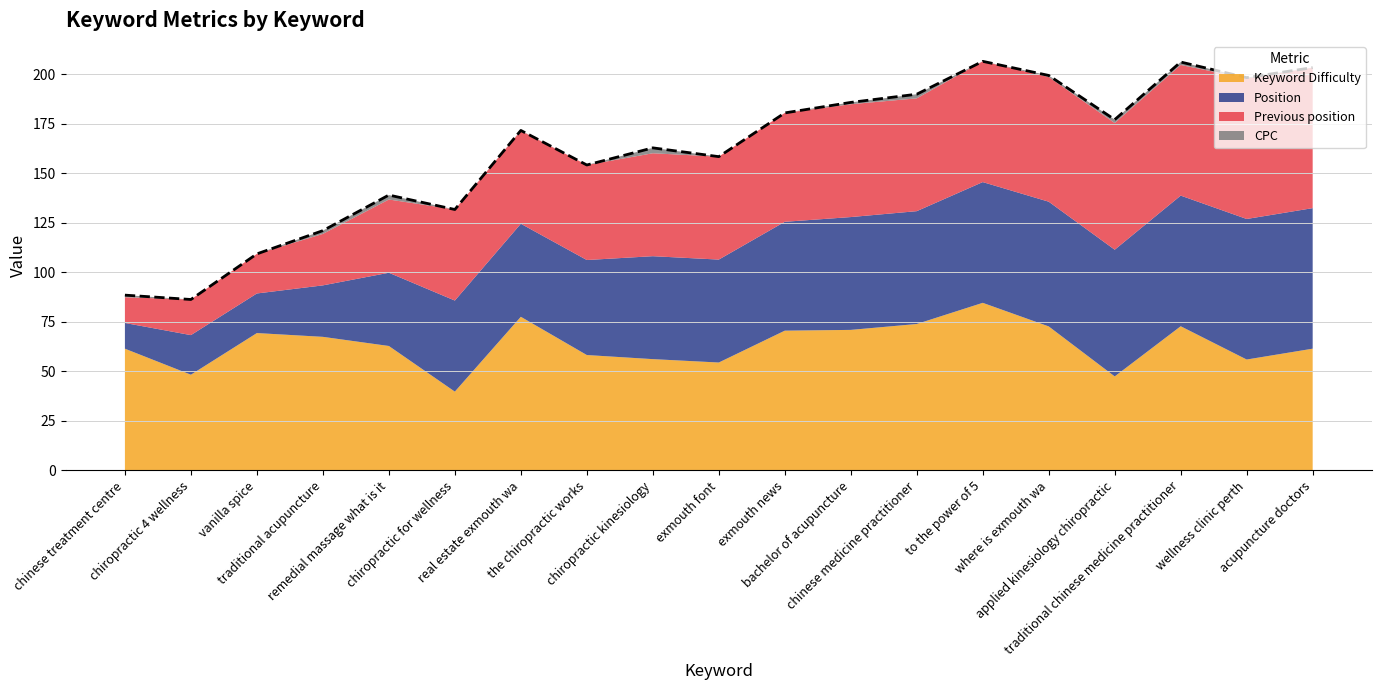

The value of Keyword Difficulty at the chiropractic works is 91.7. True or false?

False